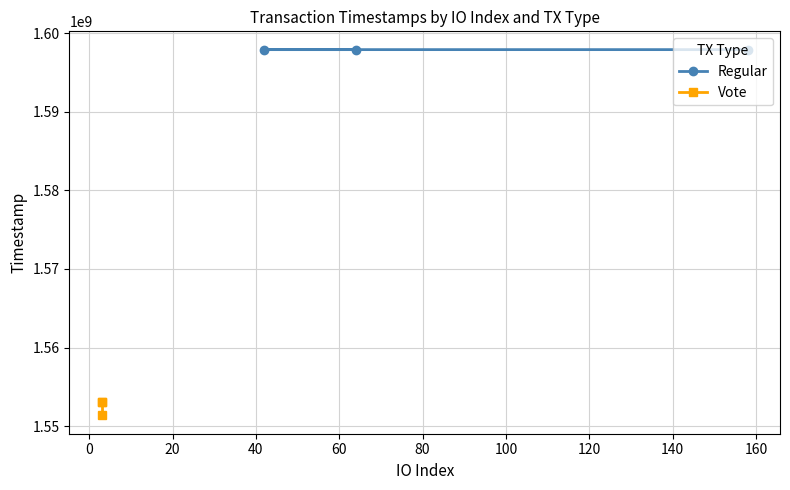

What is the minimum value for Vote?

1551366383